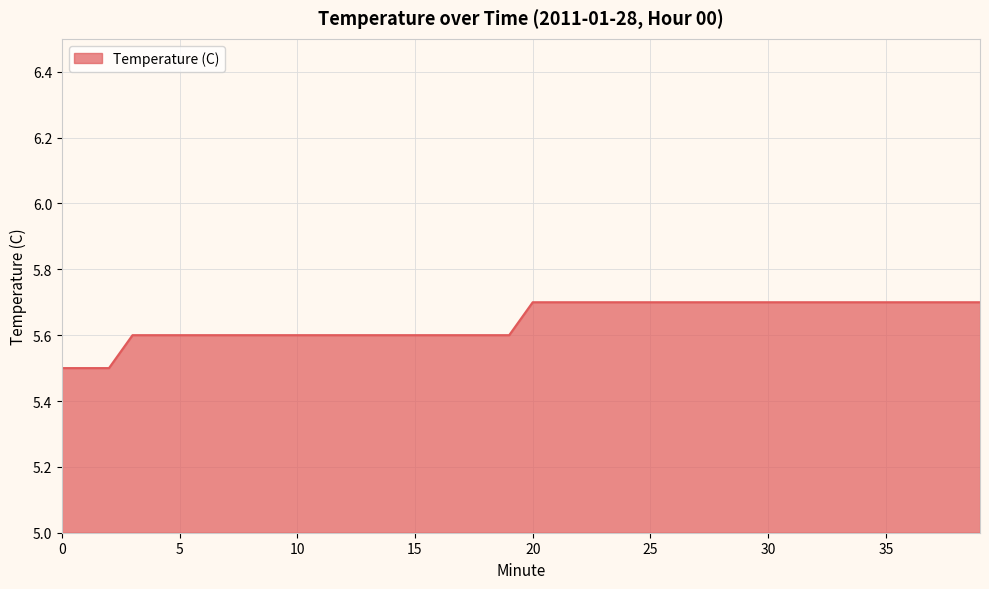

Reading left to right, transcribe all the data shown in this chart.

5.5	5.5	5.5	5.6	5.6	5.6	5.6	5.6	5.6	5.6	5.6	5.6	5.6	5.6	5.6	5.6	5.6	5.6	5.6	5.6	5.7	5.7	5.7	5.7	5.7	5.7	5.7	5.7	5.7	5.7	5.7	5.7	5.7	5.7	5.7	5.7	5.7	5.7	5.7	5.7